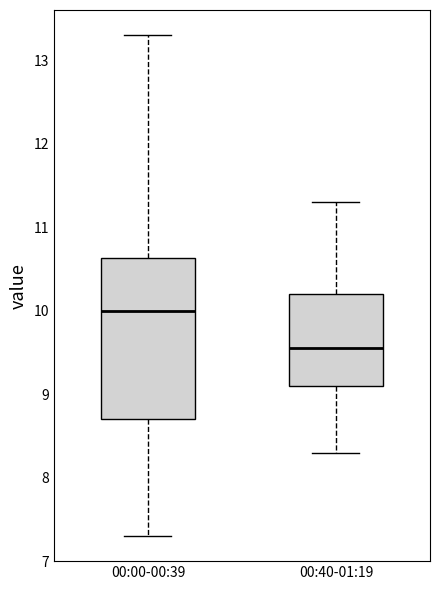

Where is the upper edge of the box for 00:00-00:39 on the y-axis? The values are not printed on the chart, so give them approximately, as read against the axis.

10.6